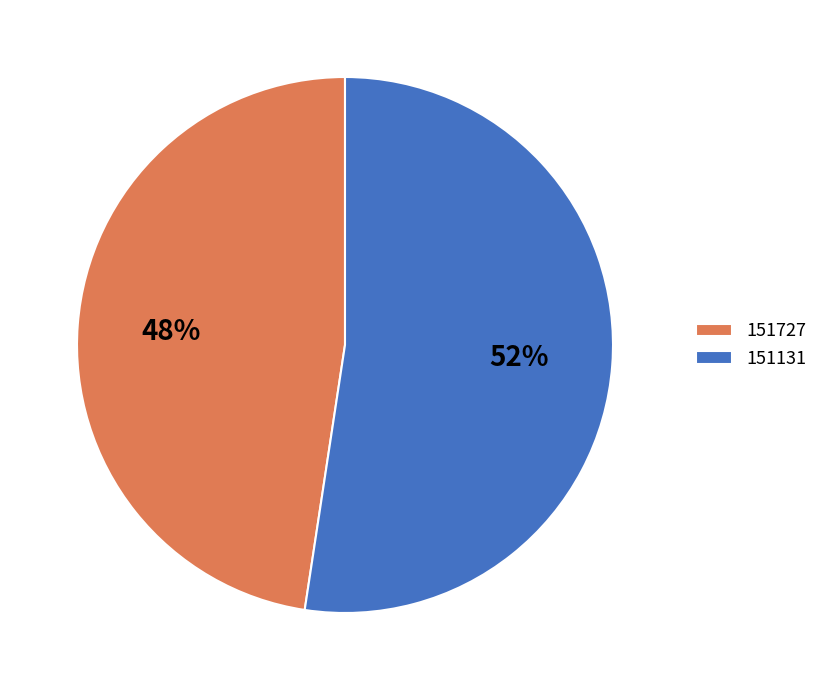

Count the number of slices in the pie.

2